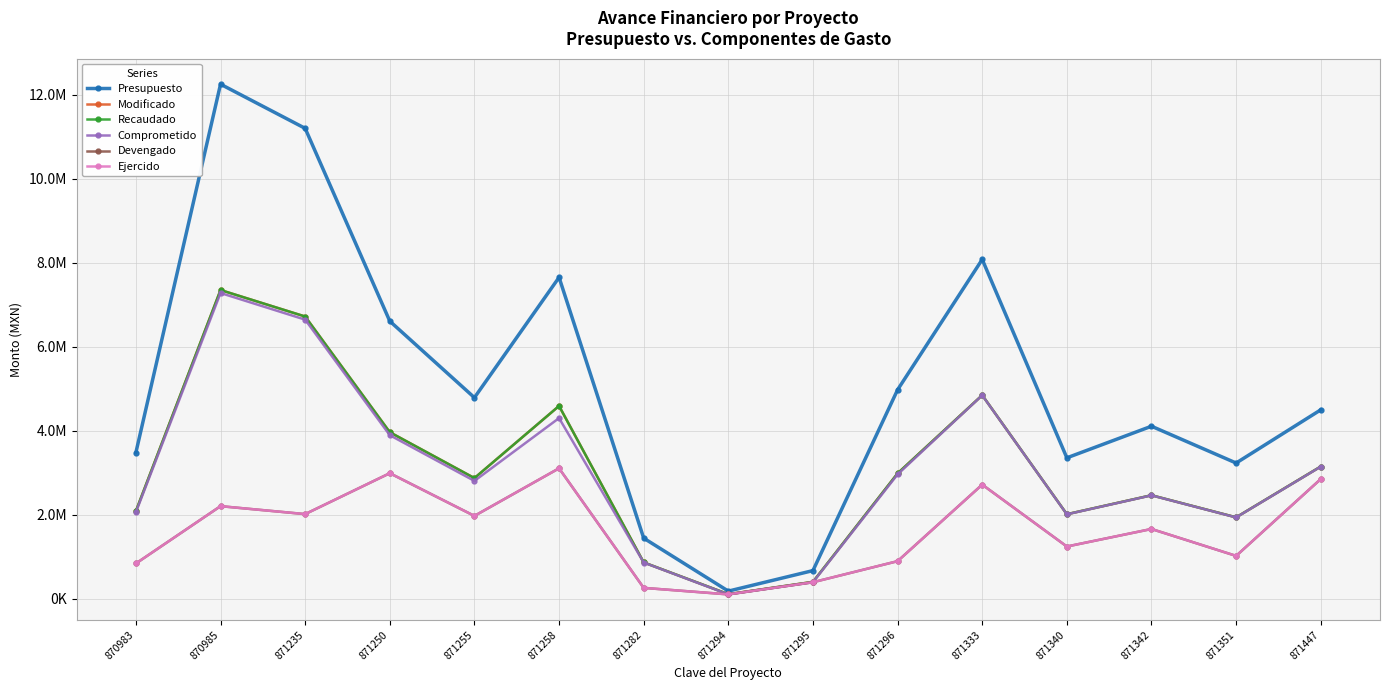

The value of Comprometido at 871447 is 3147404.9. True or false?

True